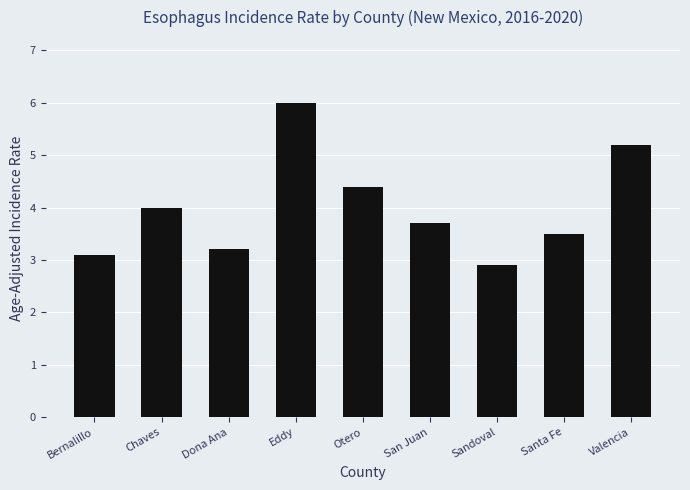

What is the sum of the values at Sandoval and San Juan?

6.6